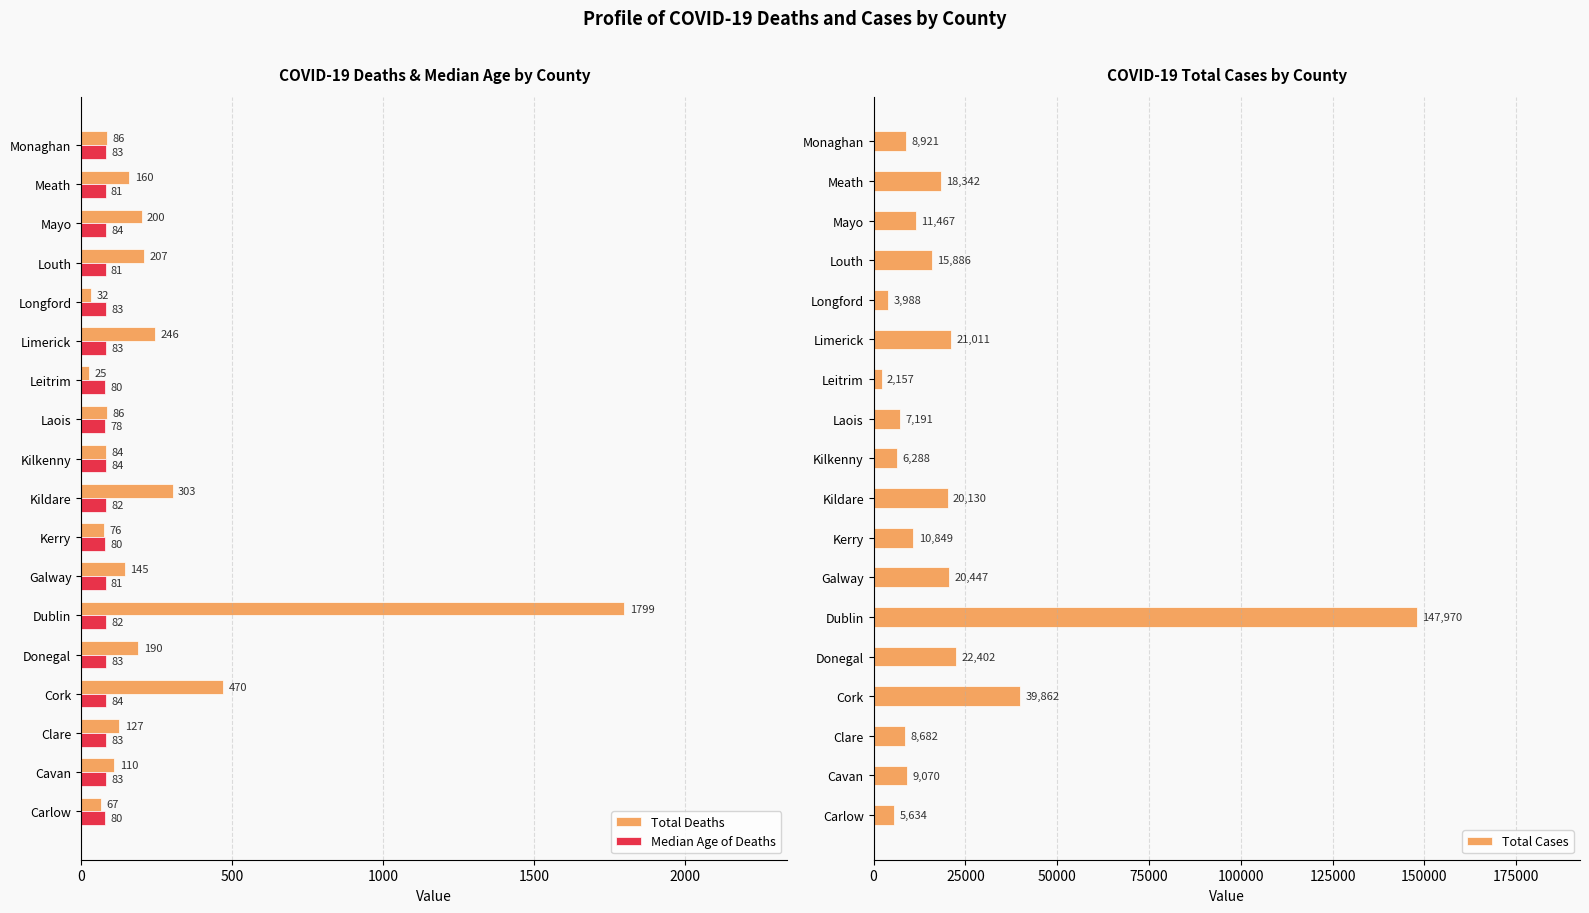

What is the average value of the Median Age of Deaths series?

82